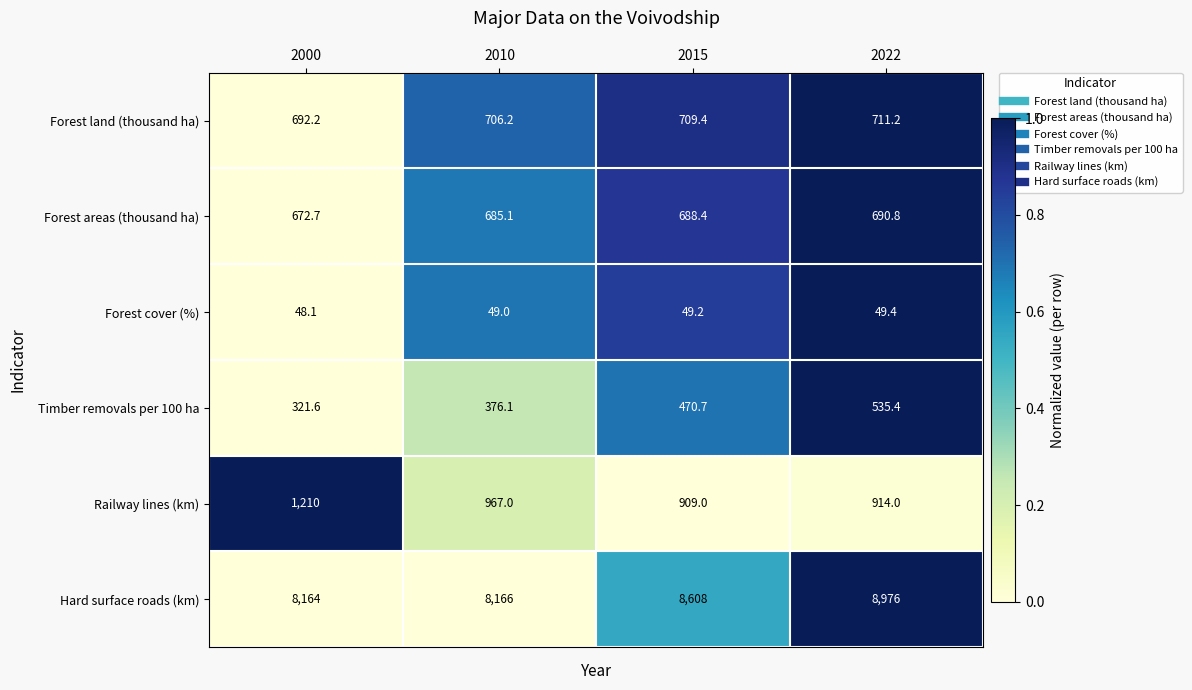

Reading left to right, extract all data points from this chart.

Forest land (thousand ha): 2000=692.2	2010=706.2	2015=709.4	2022=711.2
Forest areas (thousand ha): 2000=672.7	2010=685.1	2015=688.4	2022=690.8
Forest cover (%): 2000=48.1	2010=49.0	2015=49.2	2022=49.4
Timber removals per 100 ha: 2000=321.6	2010=376.1	2015=470.7	2022=535.4
Railway lines (km): 2000=1210.0	2010=967.0	2015=909.0	2022=914.0
Hard surface roads (km): 2000=8164.0	2010=8166.0	2015=8608.0	2022=8976.0